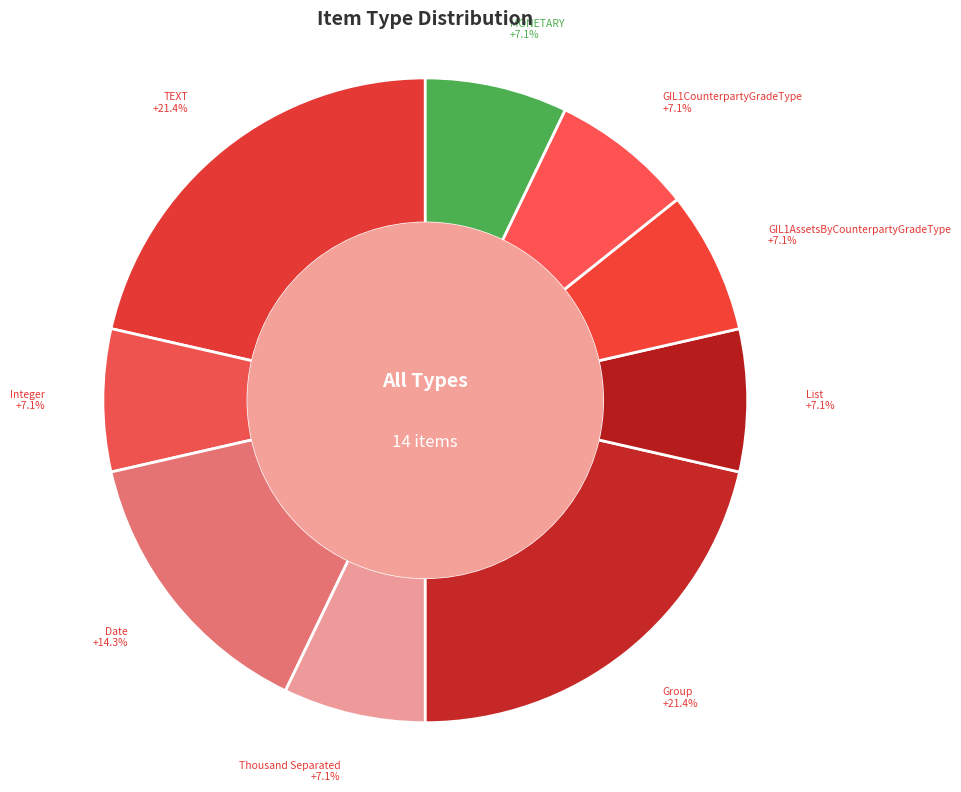

Count the number of slices in the pie.

9